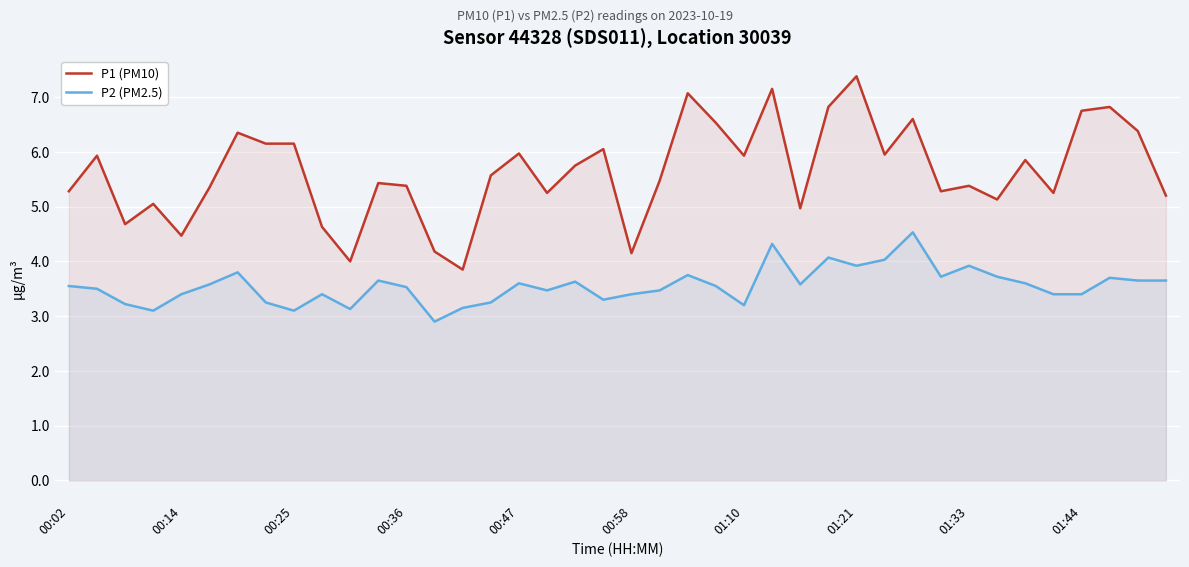

Which series has the widest spread of values?

P1 (PM10)